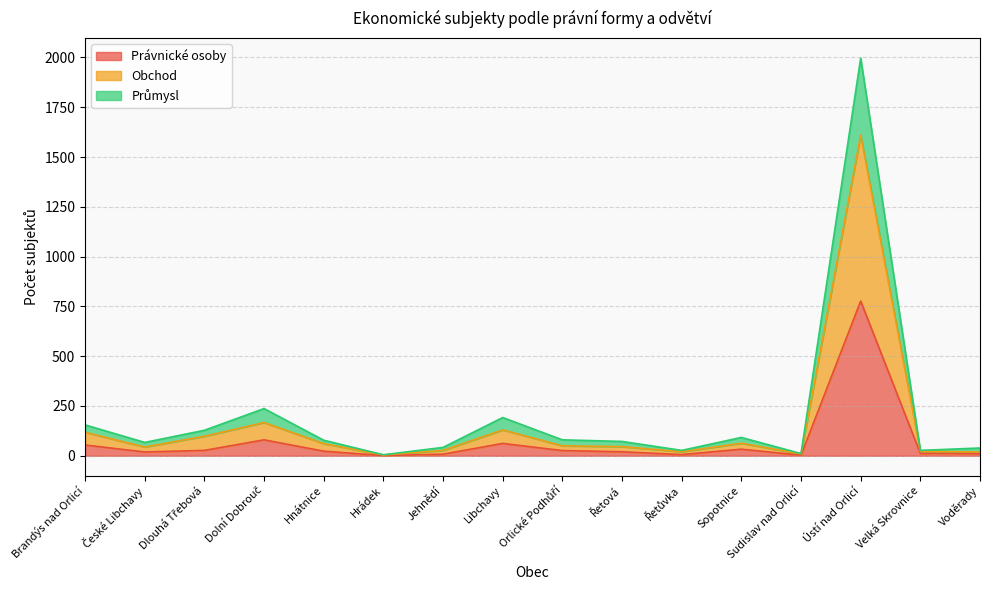

Which series has the widest spread of values?

Průmysl